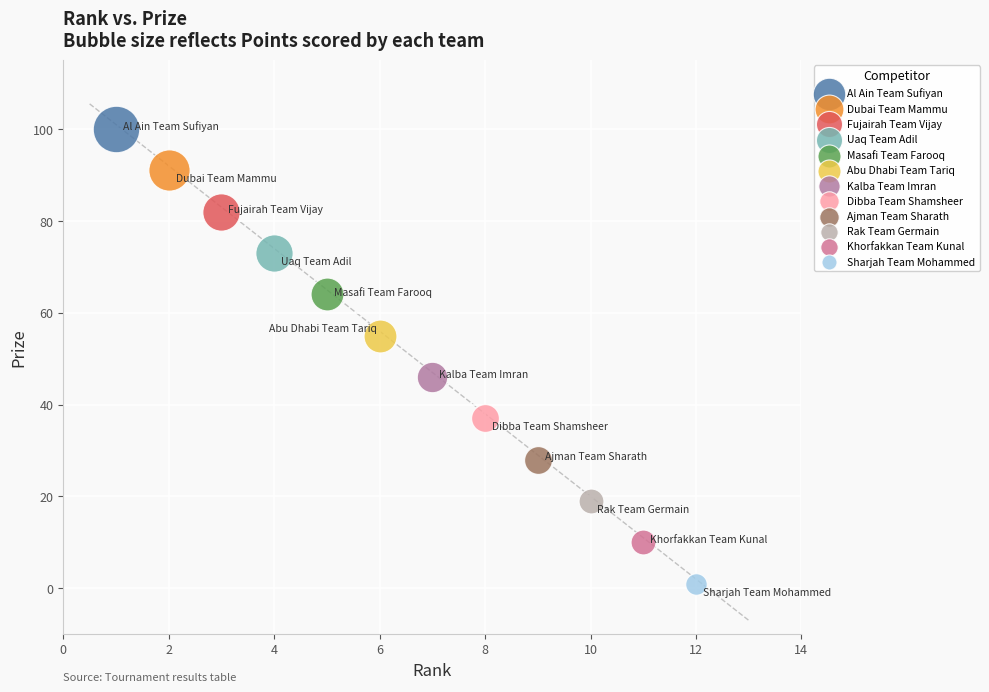

Which series reaches the maximum Y coordinate?

Al Ain Team Sufiyan